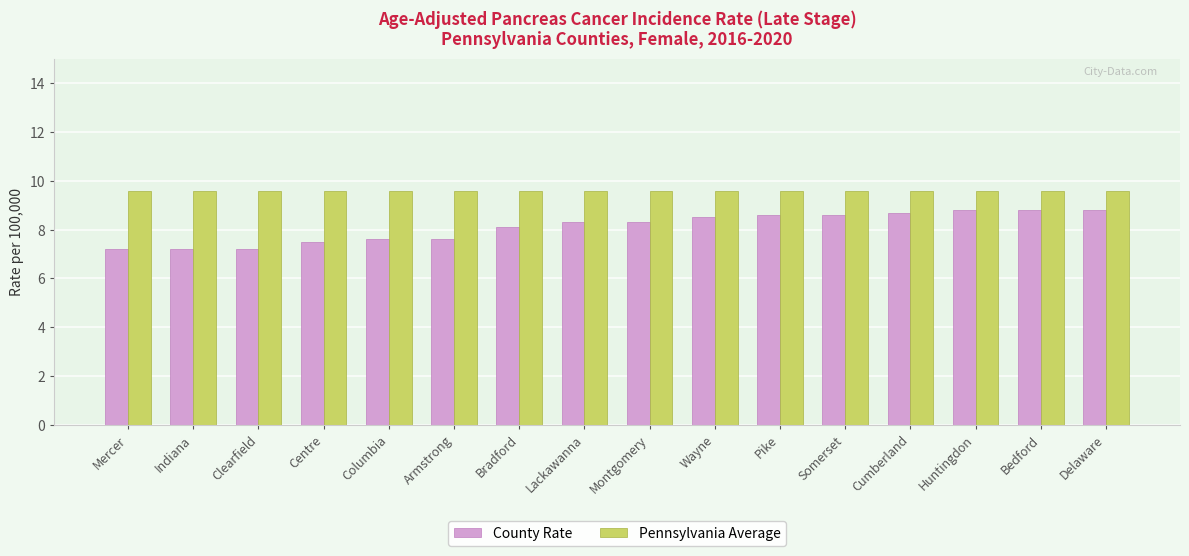

What position from the right is Mercer?

16